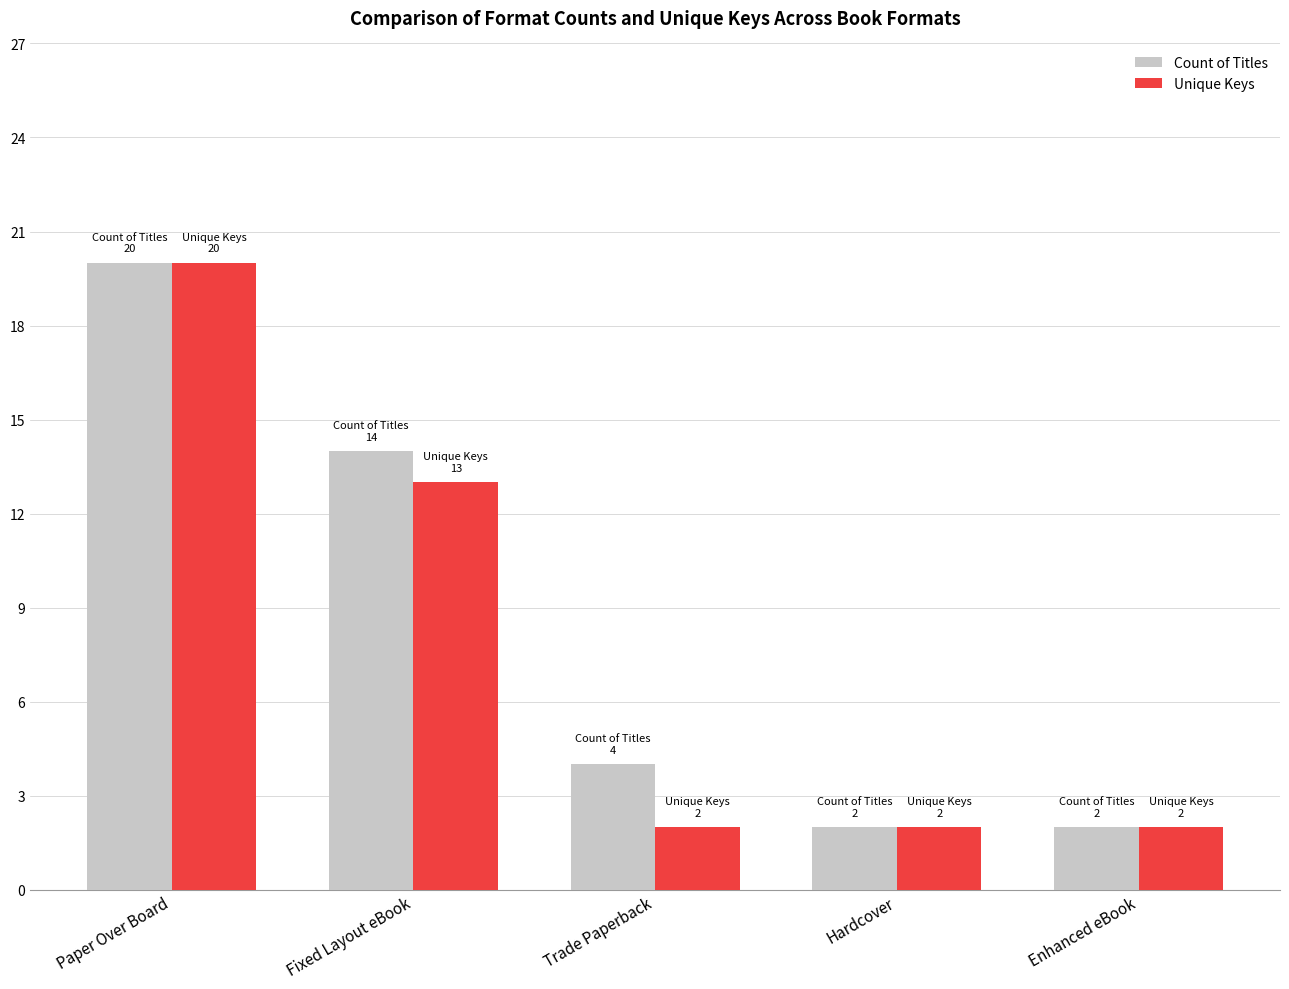

What is the lowest value of the Unique Keys series?

2